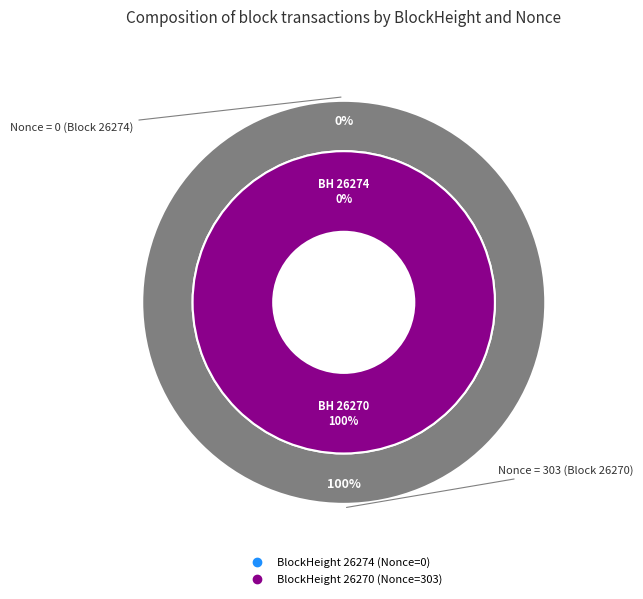

Is there a majority slice in this chart?

Yes